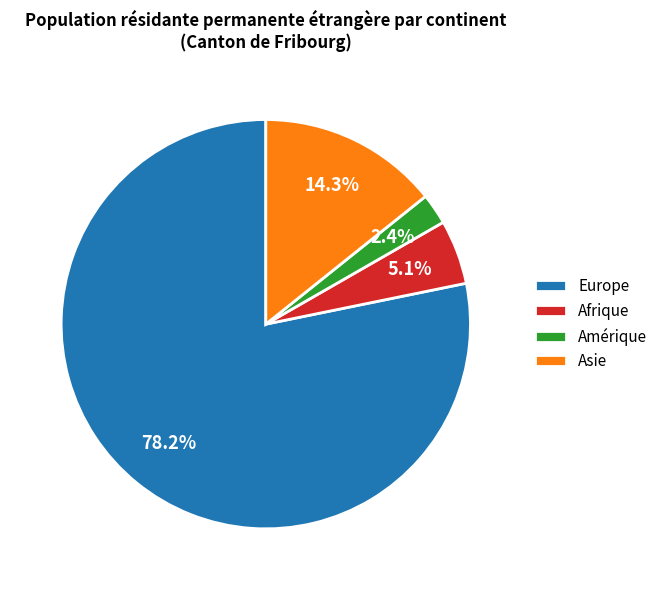

Do Asie and Europe together represent more than half of the pie?

Yes